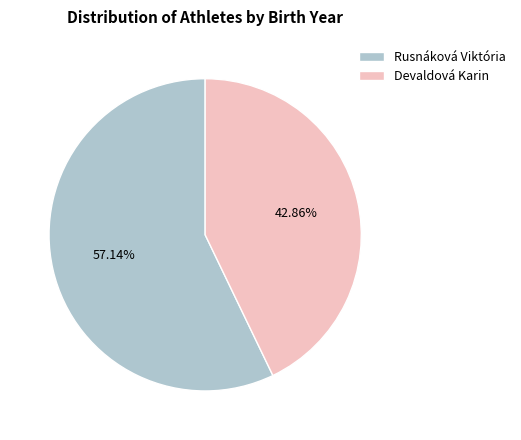

Which slice is the largest?

Rusnáková Viktória